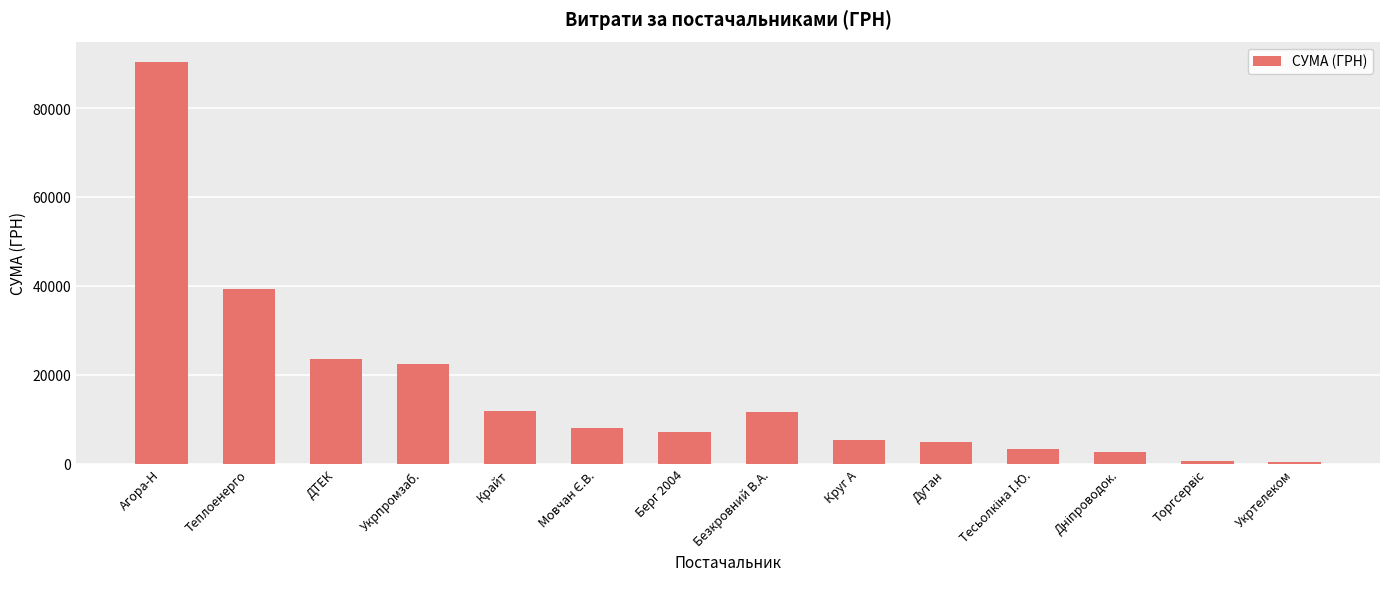

Is it true that the value at Безкровний В.А. is 4606.4?

False